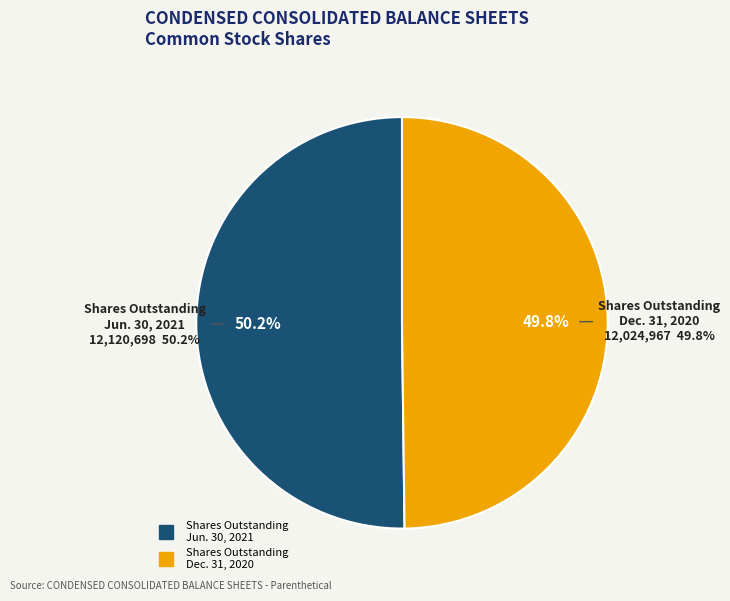

True or false: Common Stock, Shares, Outstanding accounts for 38% of the total.

False